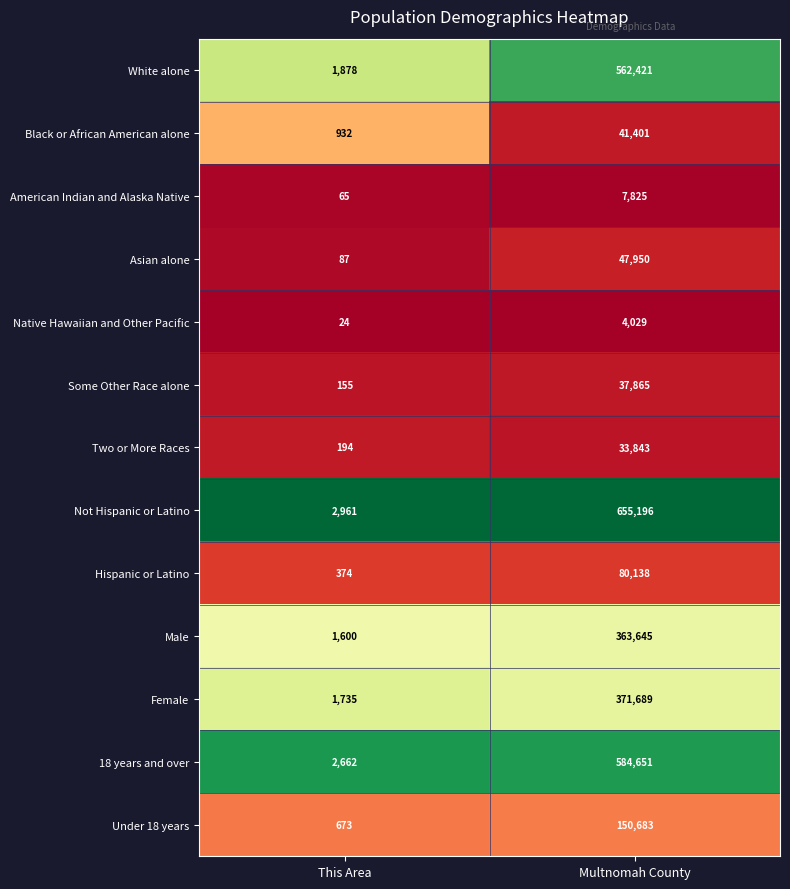

What is the difference between the Black or African American alone values at This Area and Multnomah County?

40469